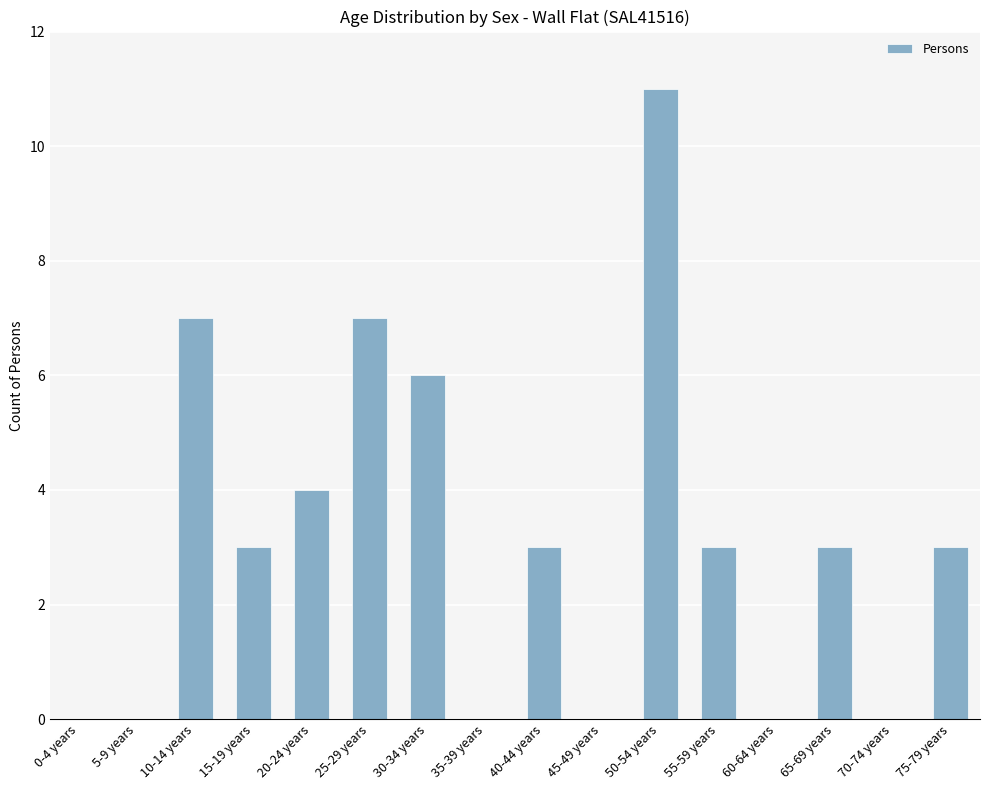

What is the sum of all values?

50